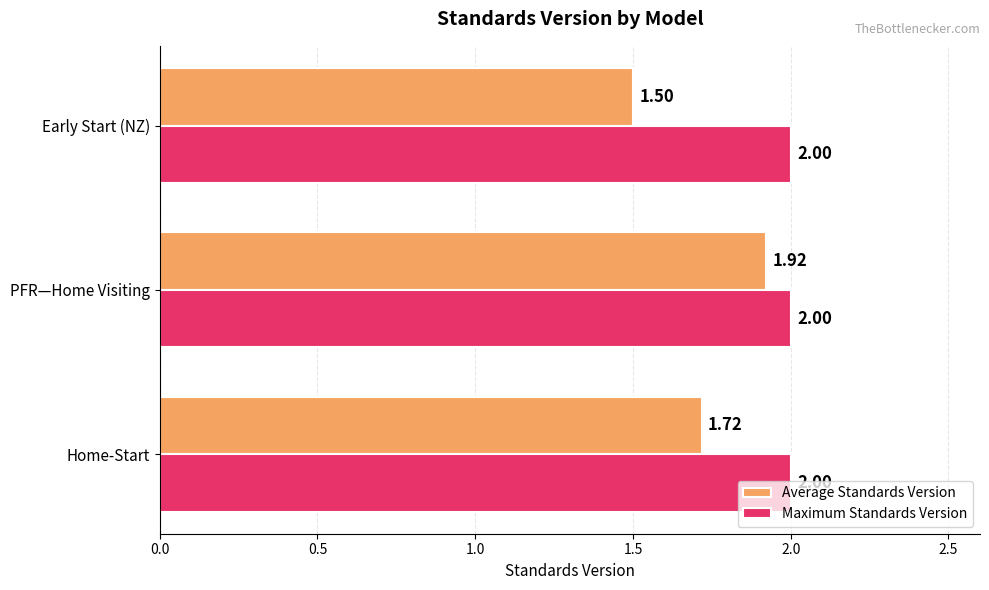

Which category has the lowest value in the Average Standards Version series?

Early Start (NZ)